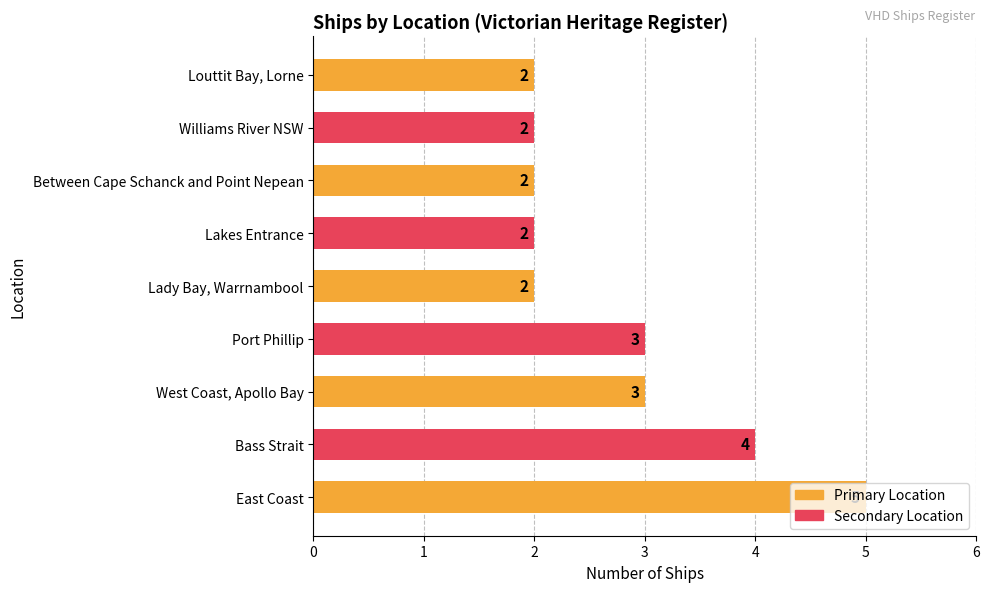

What is the smallest value displayed?

2